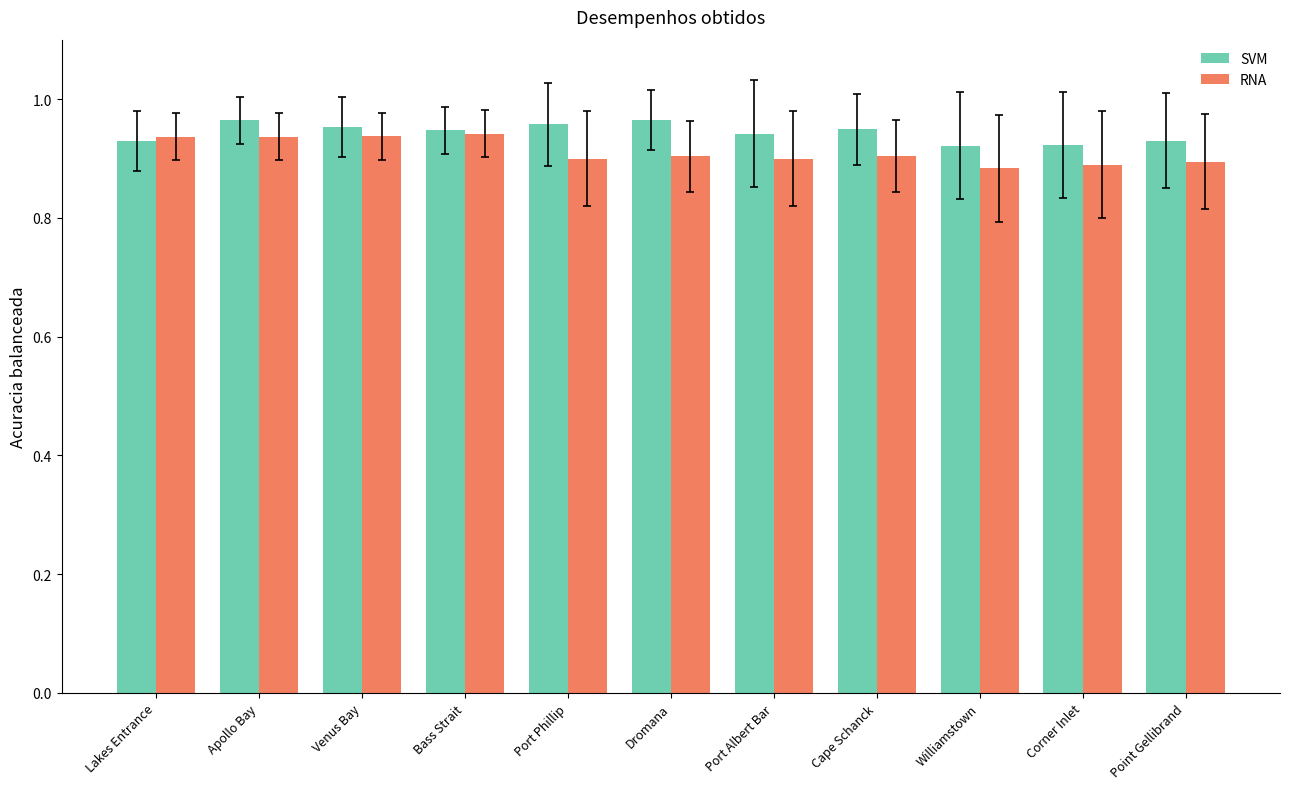

What are all the series names shown in the legend?

SVM, RNA